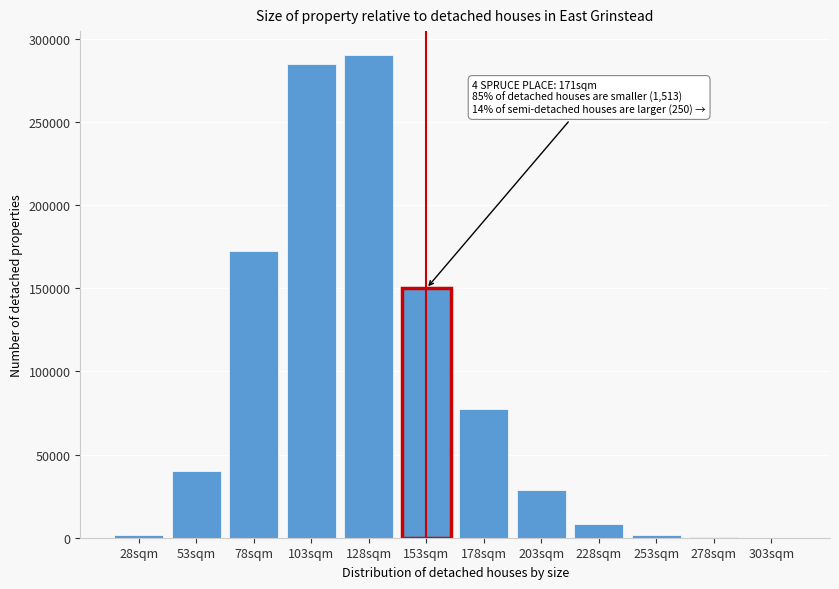

What is the greatest value displayed?

290021